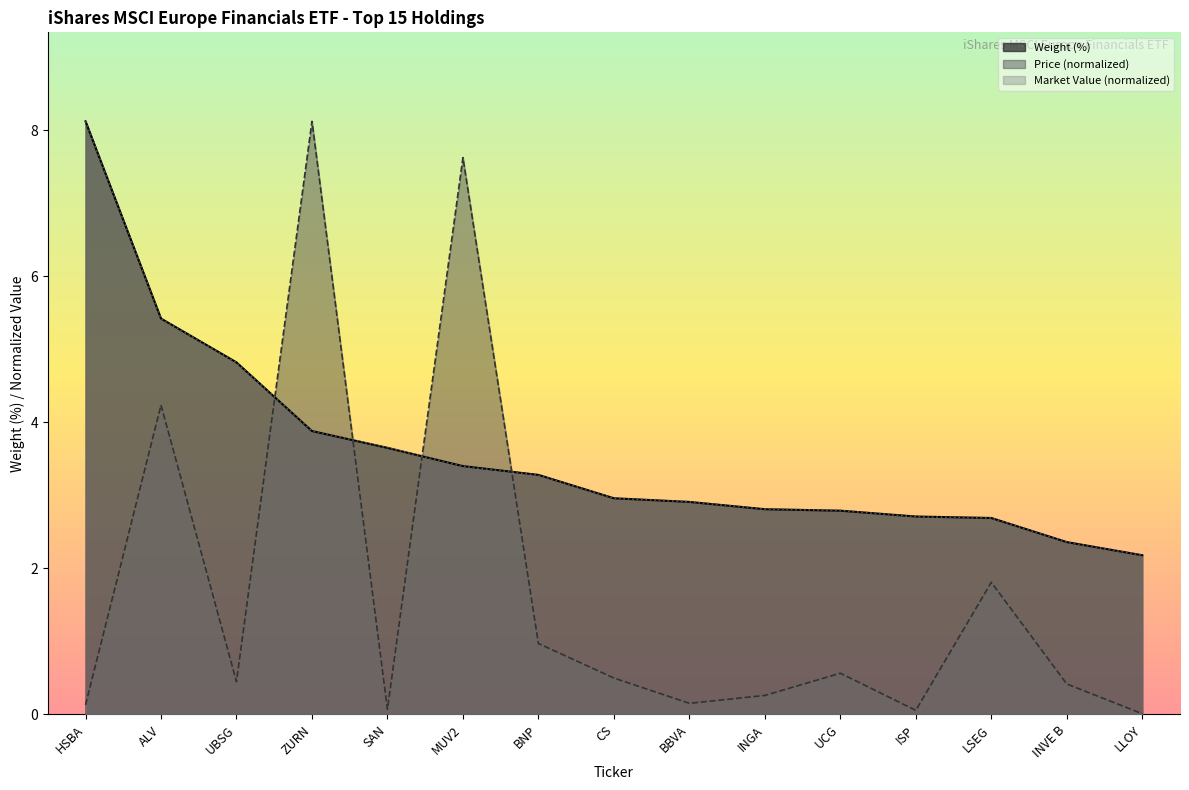

What are all the series names shown in the legend?

Weight (%), Price (normalized), Market Value (normalized)